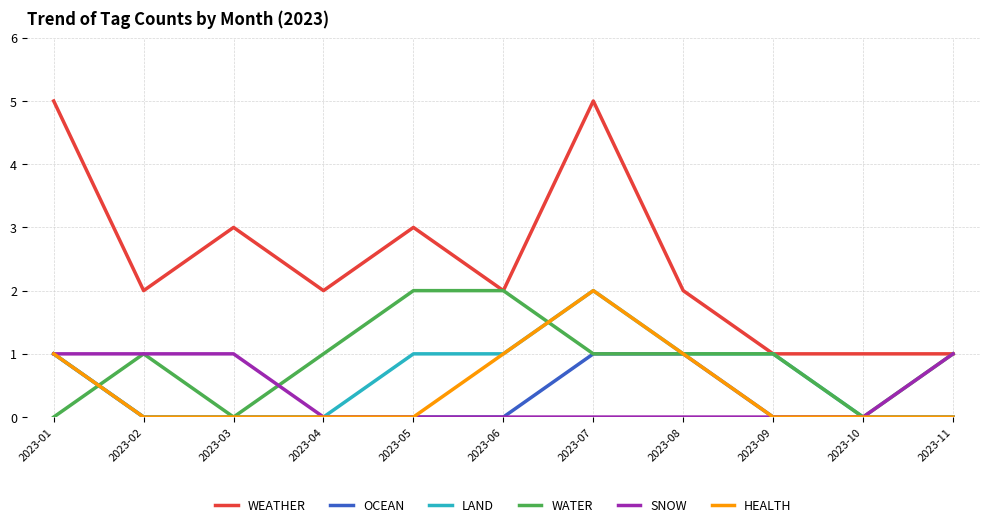

What is the total value across all series at 2023-08?

6